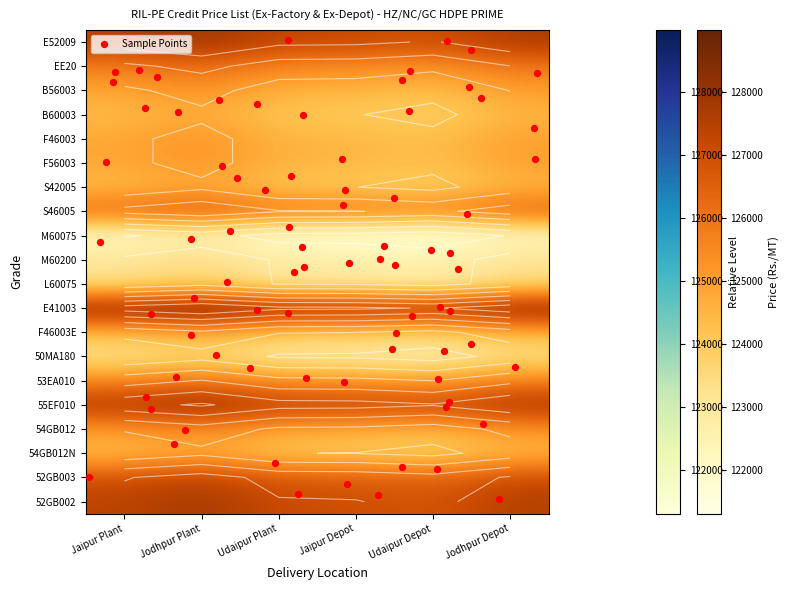

At which category does the chart reach its minimum across all series?

Udaipur Depot